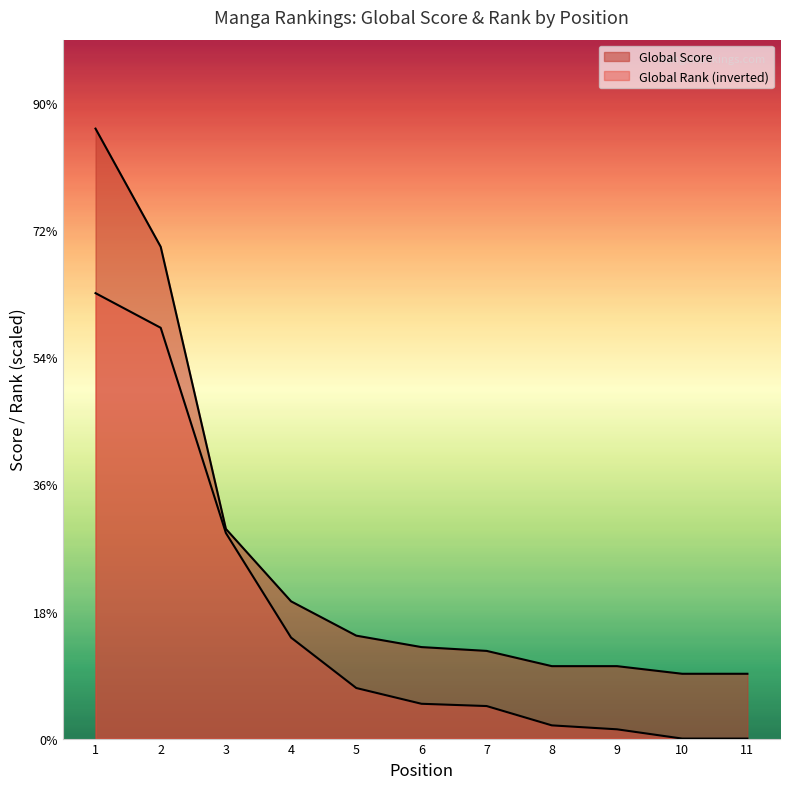

What is the value of the Global Score point at the 7th from the left?

1380.0